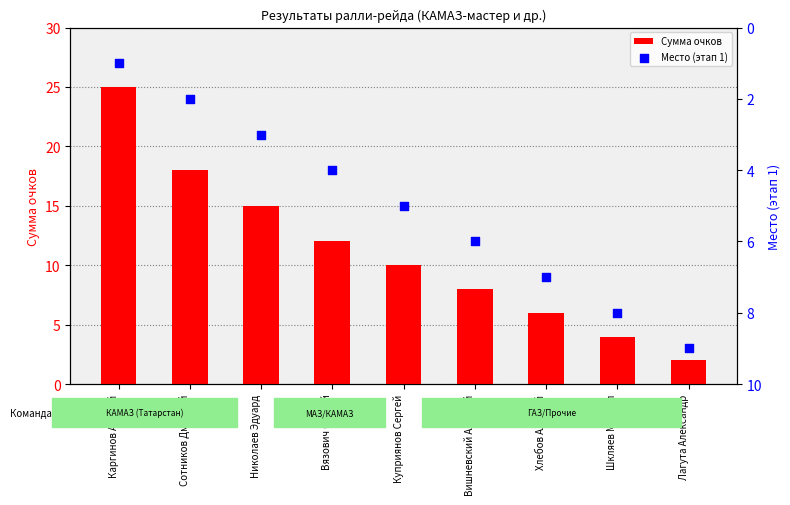

What is the total value across all series at Шкляев Михаил?

12